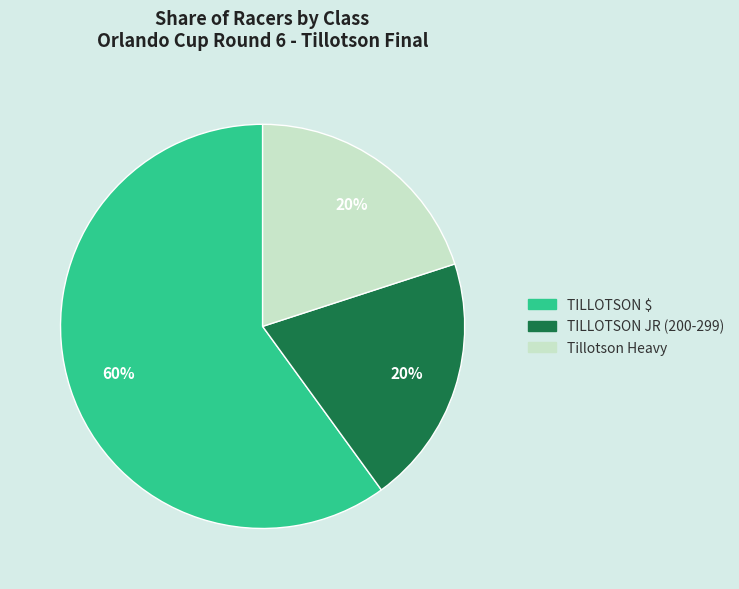

Is there any slice that represents more than half of the pie?

Yes